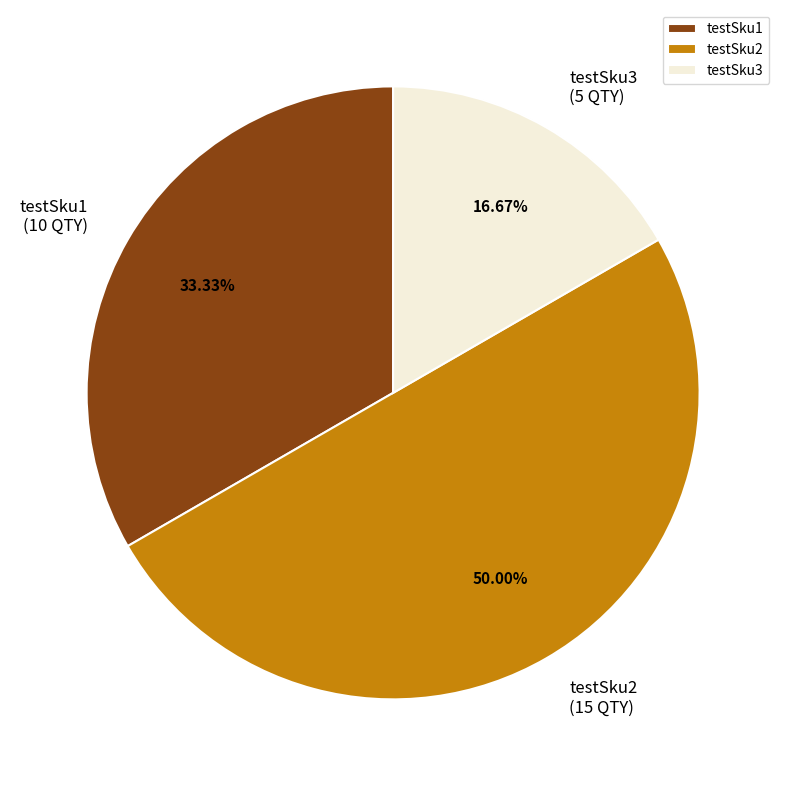

Rank the categories by value from highest to lowest.

testSku2, testSku1, testSku3